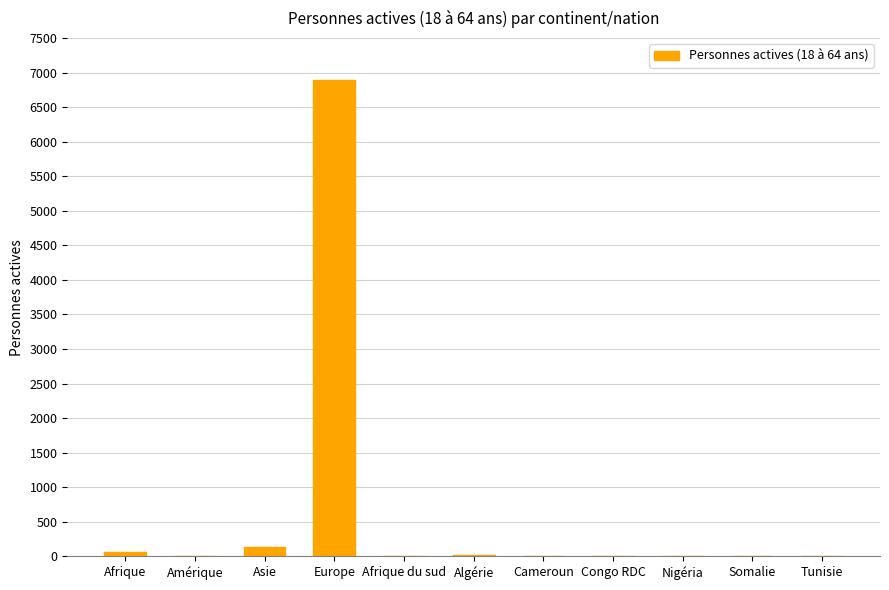

Between Europe and Amérique, which is larger?

Europe